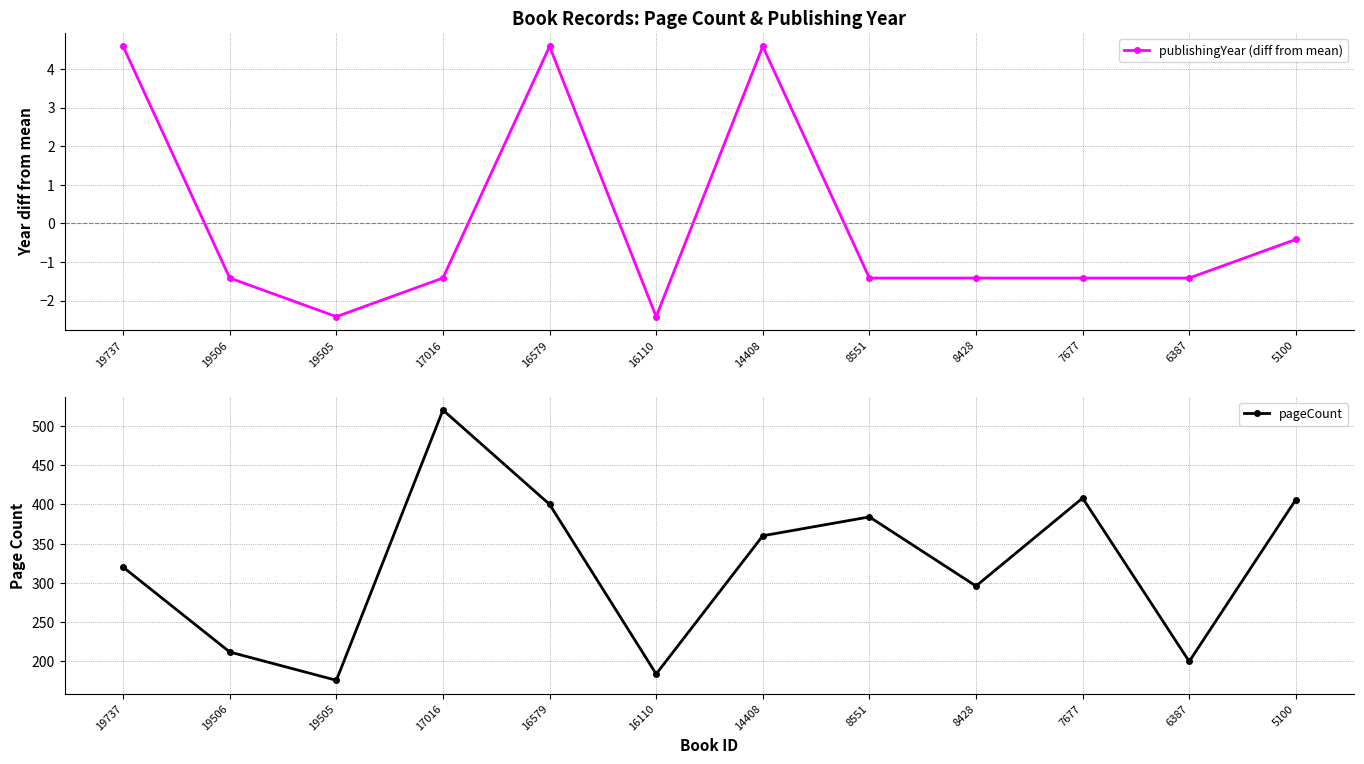

Between 17016 and 8551, which series saw the biggest shift?

pageCount